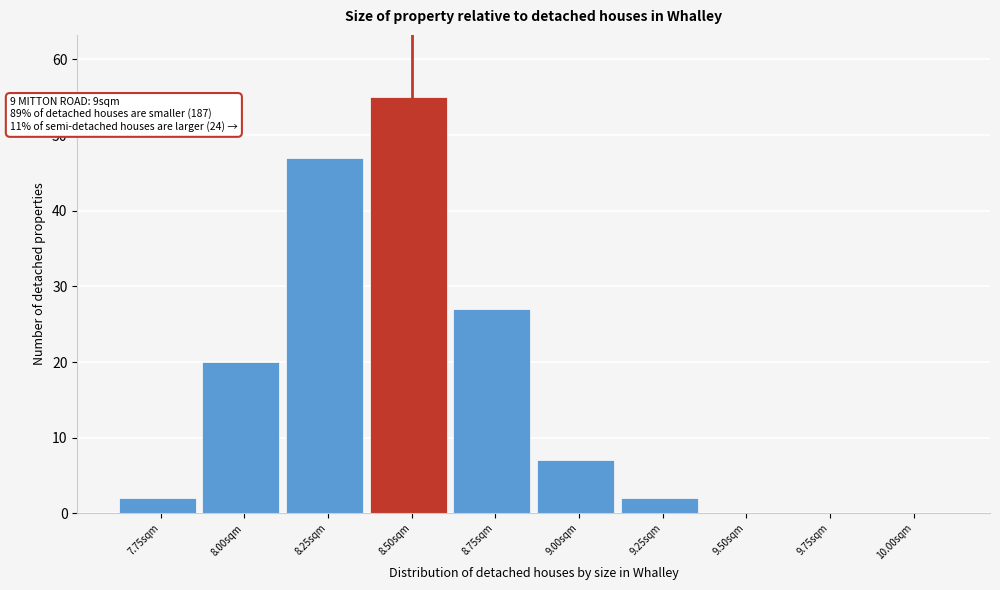

Reading left to right, extract all data points from this chart.

7.75sqm=2	8.00sqm=20	8.25sqm=47	8.50sqm=55	8.75sqm=27	9.00sqm=7	9.25sqm=2	9.50sqm=0	9.75sqm=0	10.00sqm=0